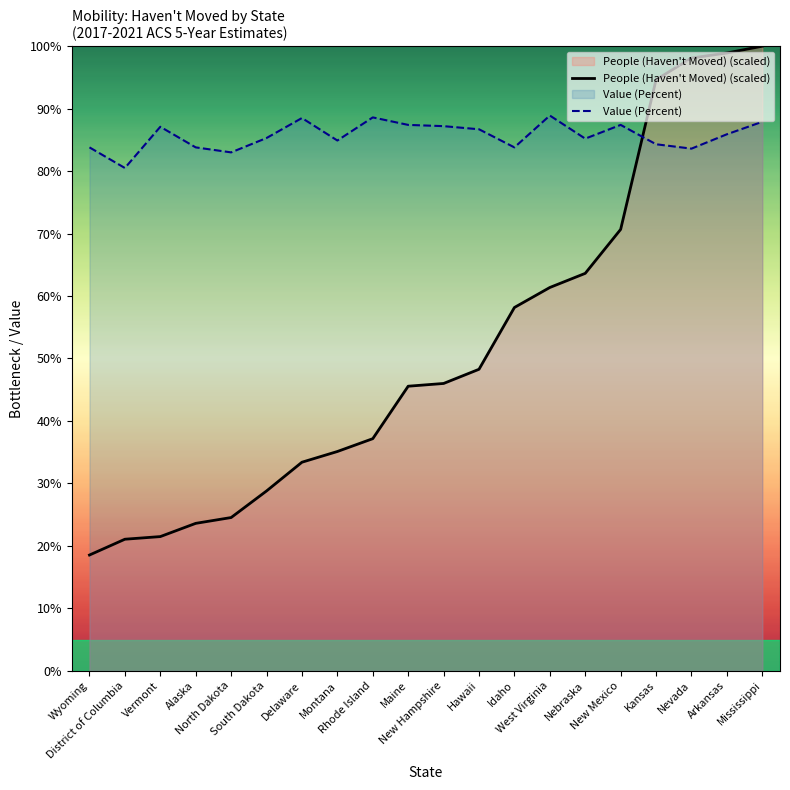

What is the value of the People (Haven't Moved) (scaled) point at the 5th from the left?

24.5